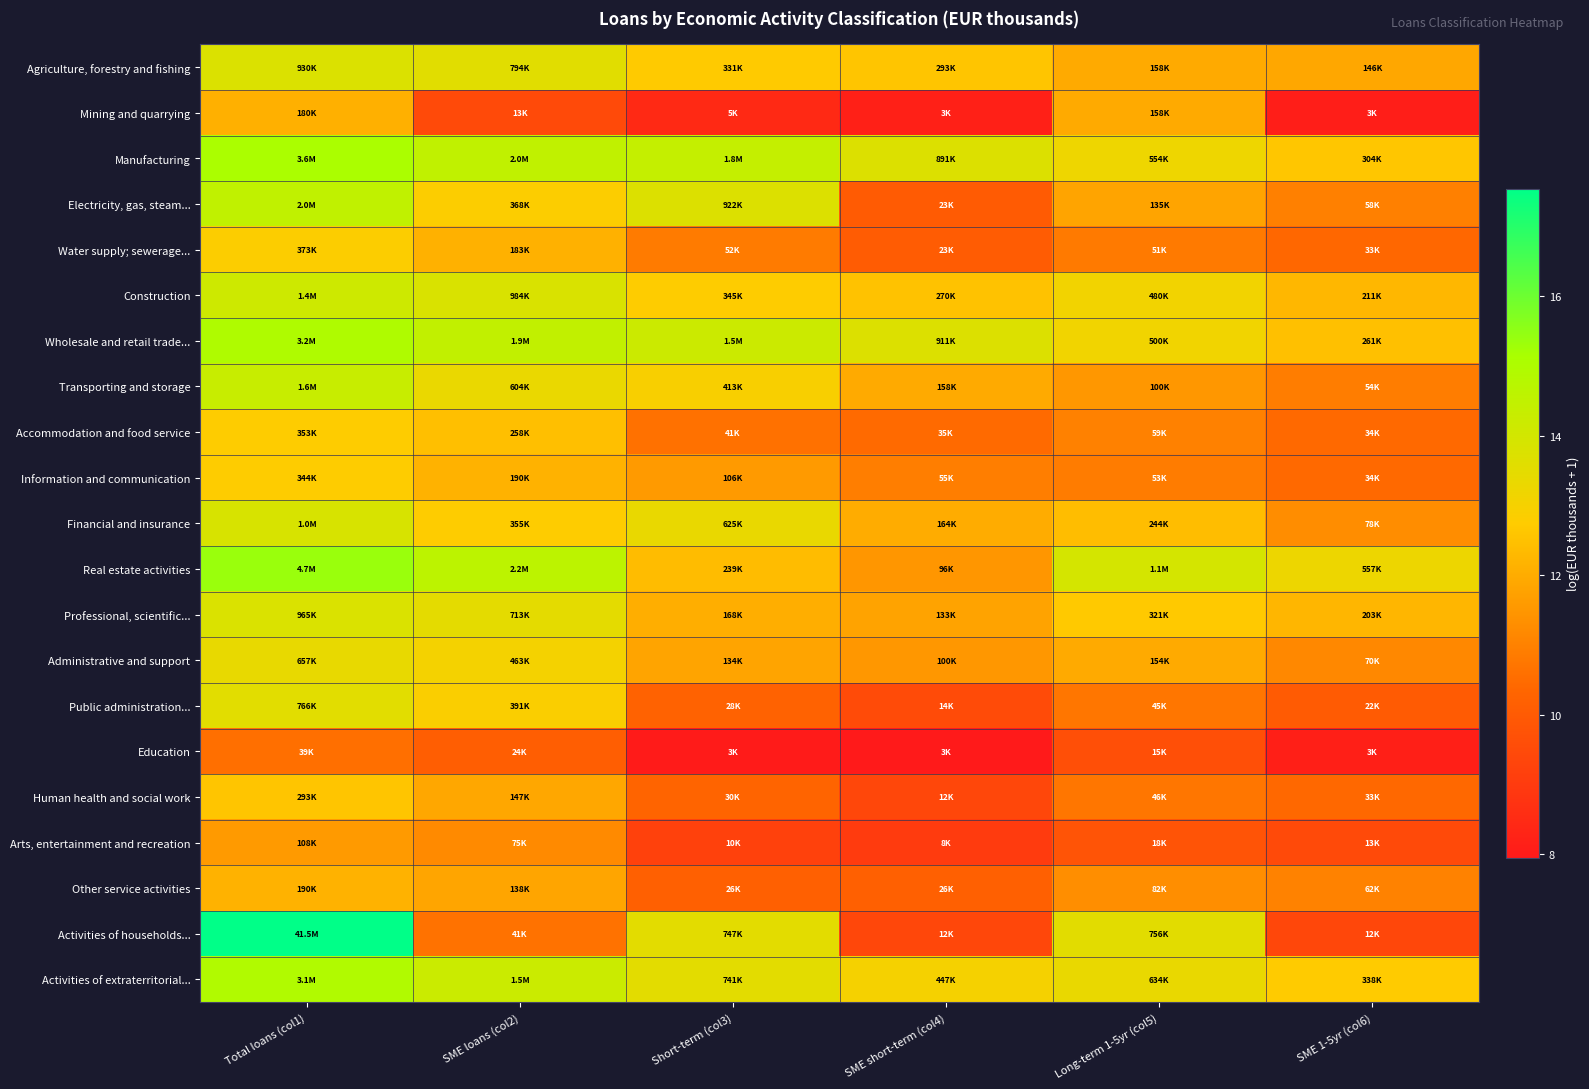

What is the difference between the highest and lowest values at SME 1-5yr (col6)?

5.1